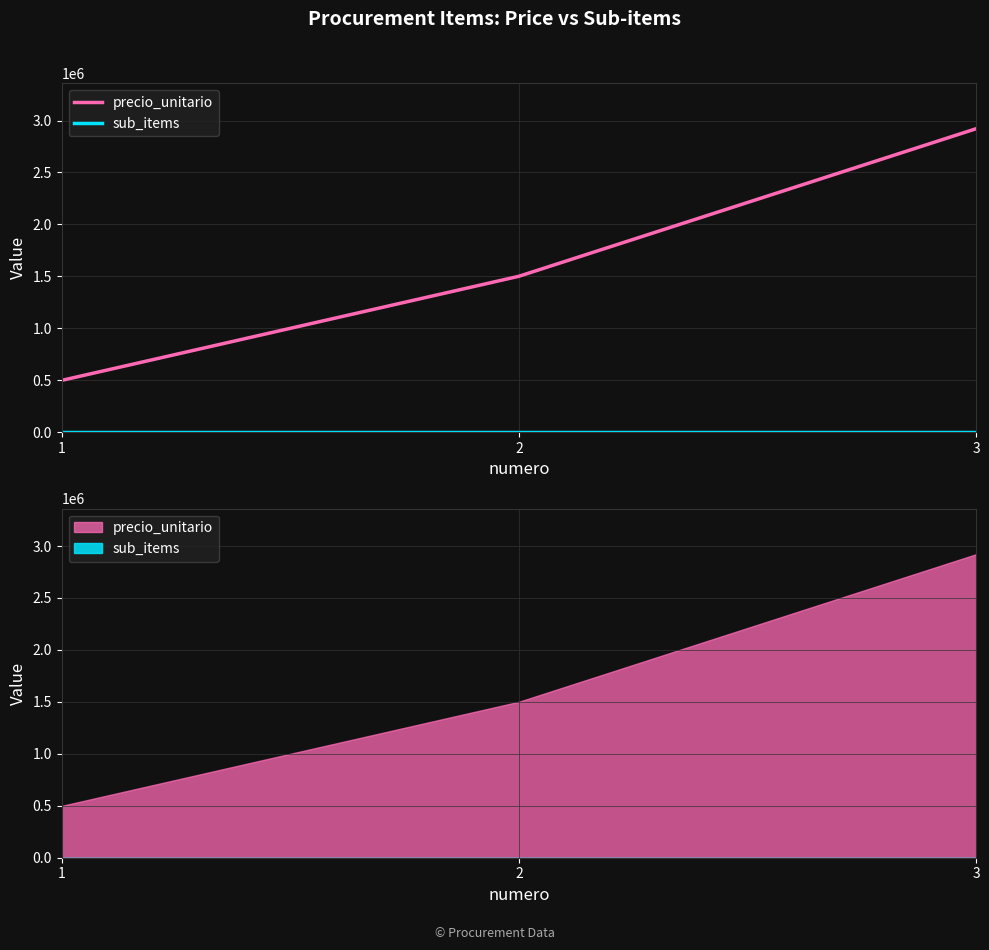

How many precio_unitario values are between 498750 and 2921250?

3